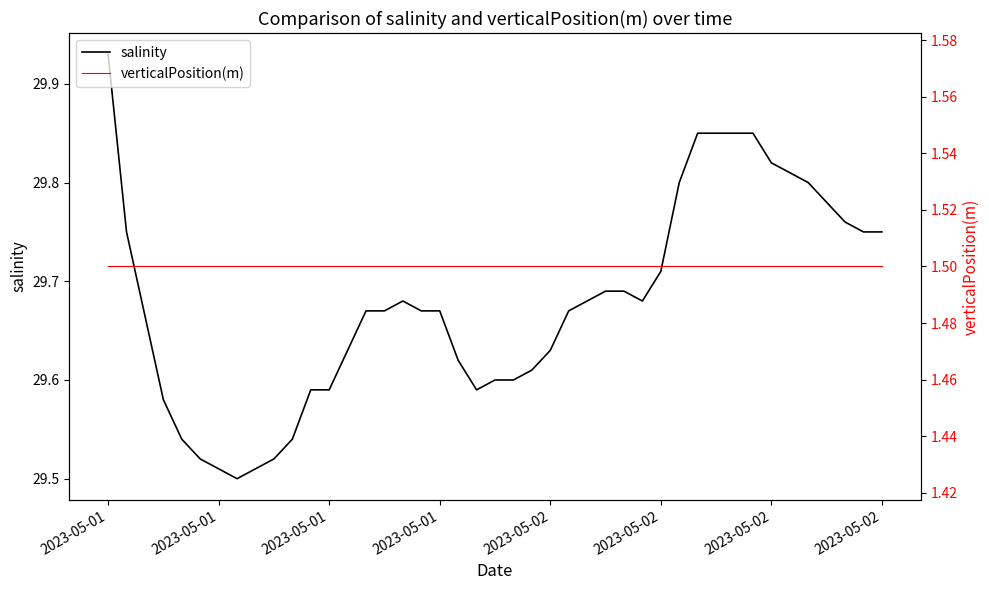

True or false: verticalPosition(m) and salinity cross at least once.

False